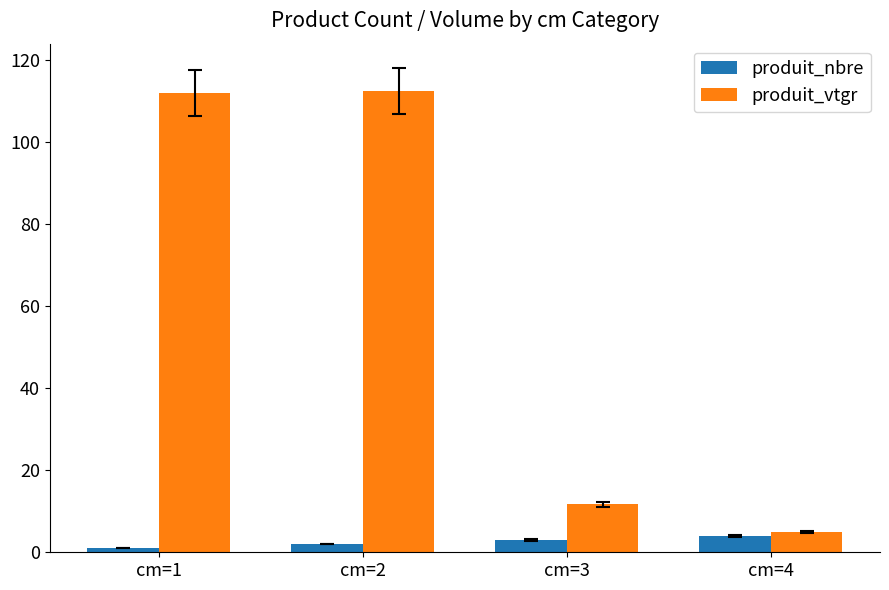

The produit_vtgr series shows 1.3 at cm=4. True or false?

False